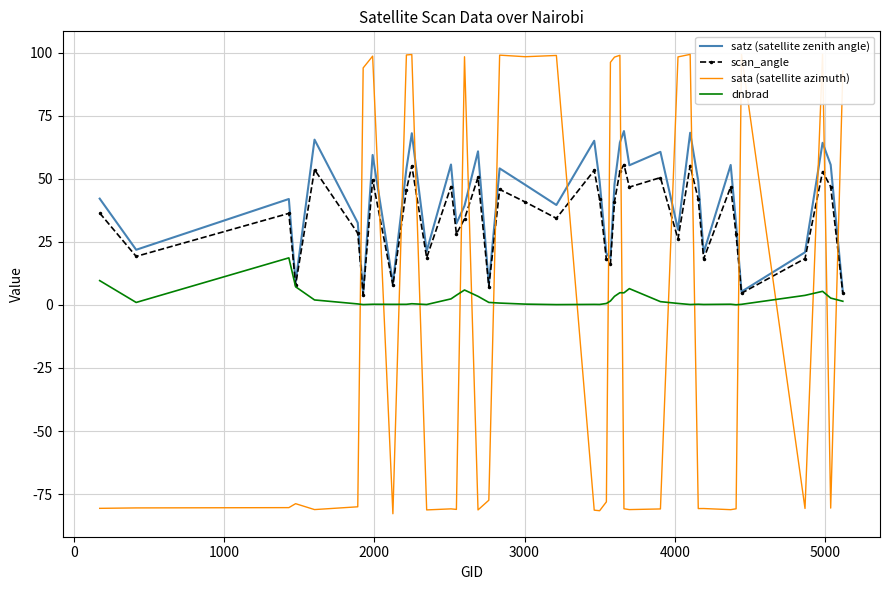

Reading left to right, extract all data points from this chart.

satz (satellite zenith angle): 42.2	21.9	42.0	9.0	65.6	32.6	4.6	59.5	8.8	54.0	68.1	21.3	55.7	32.3	39.4	60.9	8.3	54.2	47.7	39.7	65.1	49.0	20.5	18.5	47.9	64.5	69.0	55.4	60.8	29.9	68.3	49.1	20.8	55.6	32.0	5.3	20.9	64.3	55.6	5.2
scan_angle: 36.5	19.3	36.3	8.0	53.7	28.5	4.0	49.7	7.8	45.7	55.2	18.8	47.0	28.2	34.1	50.7	7.3	45.8	40.8	34.4	53.4	41.9	18.0	16.3	41.0	53.0	55.7	46.8	50.5	26.2	55.3	42.0	18.3	46.9	28.0	4.7	18.4	52.9	46.9	4.6
sata (satellite azimuth): -80.7	-80.5	-80.4	-78.8	-81.2	-80.1	94.0	98.7	-82.8	99.2	99.4	-81.3	-80.9	-81.1	98.5	-81.3	-77.4	99.1	98.5	99.0	-81.4	-81.6	-78.1	96.3	98.3	99.1	-80.9	-81.2	-80.9	98.4	99.4	-80.8	-80.8	-81.2	-80.9	99.4	-80.7	99.4	-80.6	92.8
dnbrad: 9.7	1.0	18.7	7.2	2.0	0.4	0.2	0.3	0.3	0.3	0.5	0.2	2.4	3.9	5.9	3.4	1.0	0.8	0.3	0.1	0.2	0.2	0.6	1.6	3.4	4.9	4.8	6.5	1.3	0.6	0.2	0.3	0.2	0.3	0.1	0.3	3.8	5.4	2.7	1.5